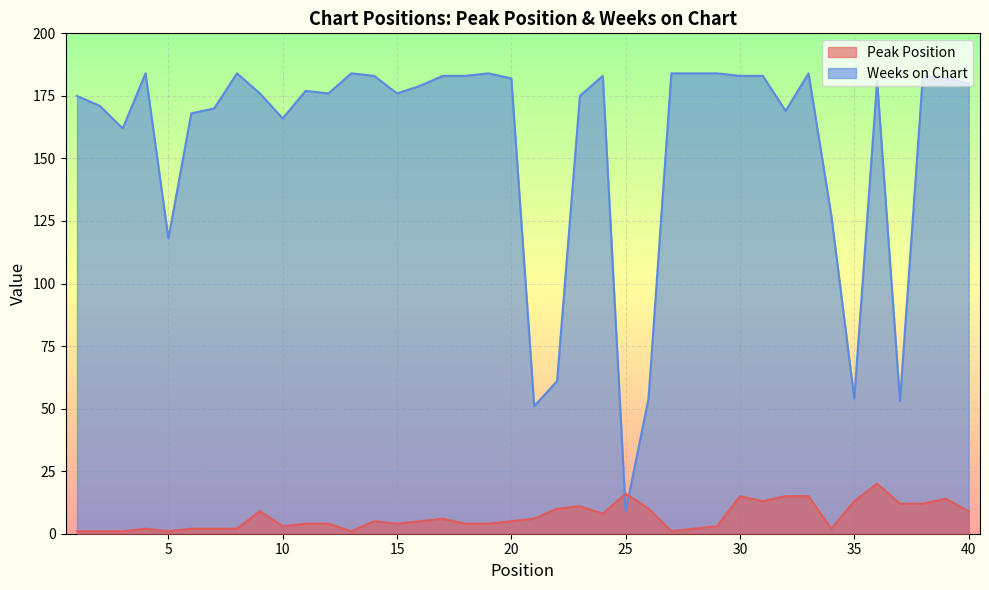

Which series has the largest total across all categories?

Weeks on Chart_line